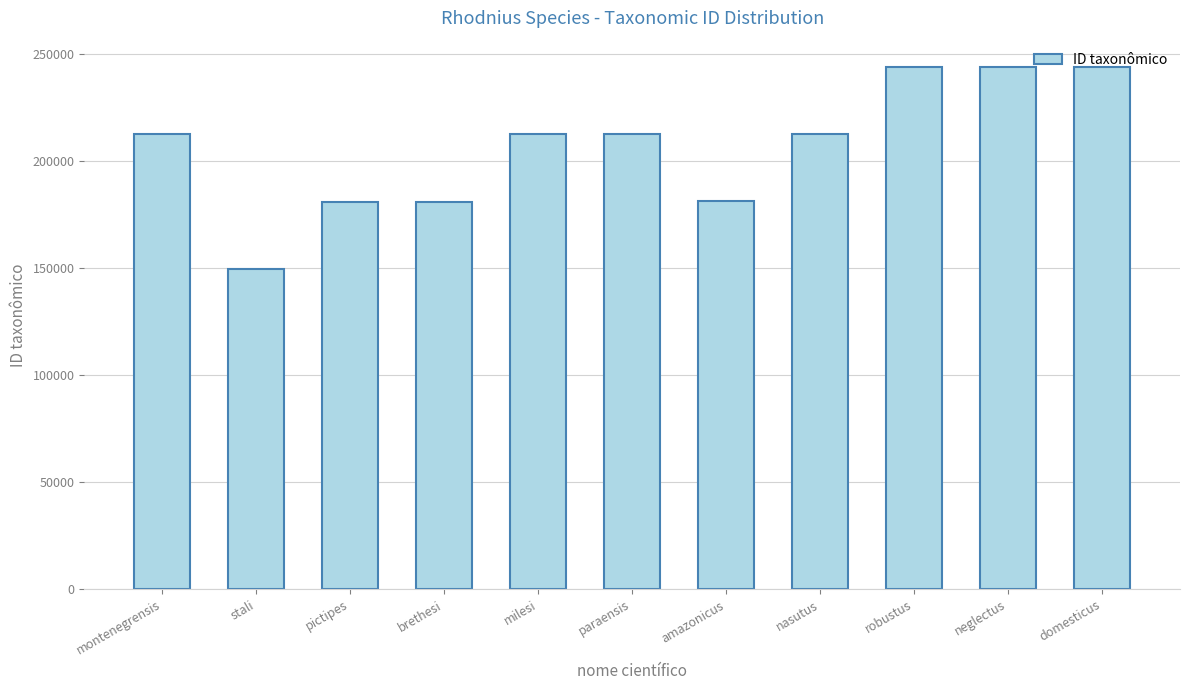

Which has a higher value, stali or brethesi?

brethesi